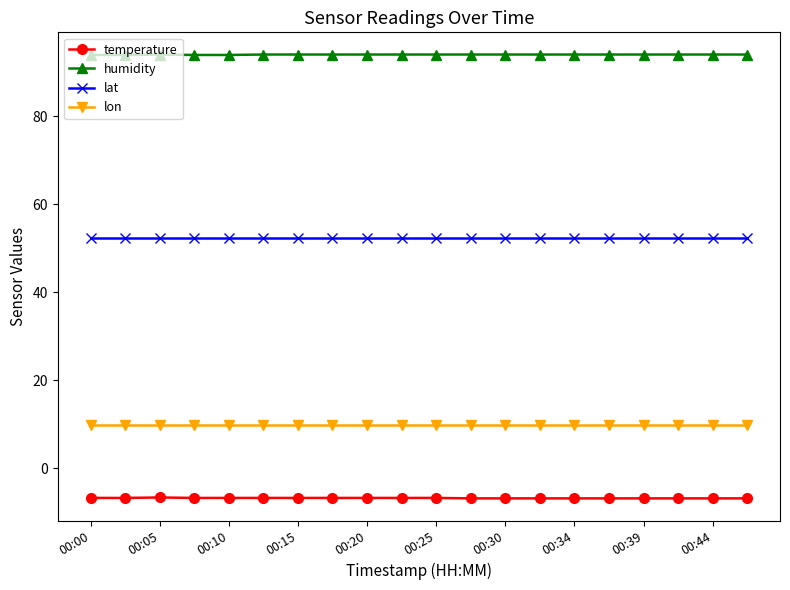

What is the maximum value shown in the chart?

94.0